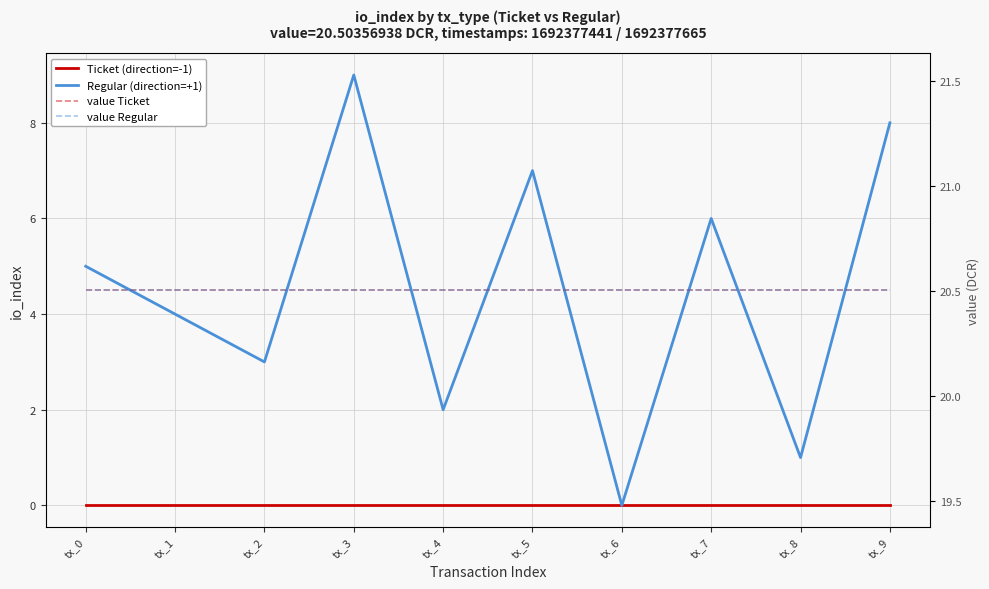

At which category does the chart reach its minimum across all series?

tx_0